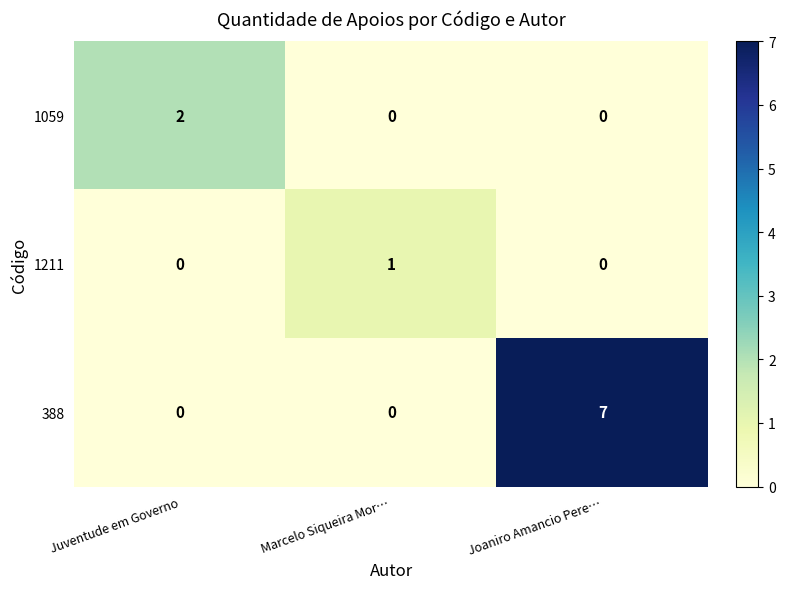

List the series in order of their peak value, highest first.

388, 1059, 1211